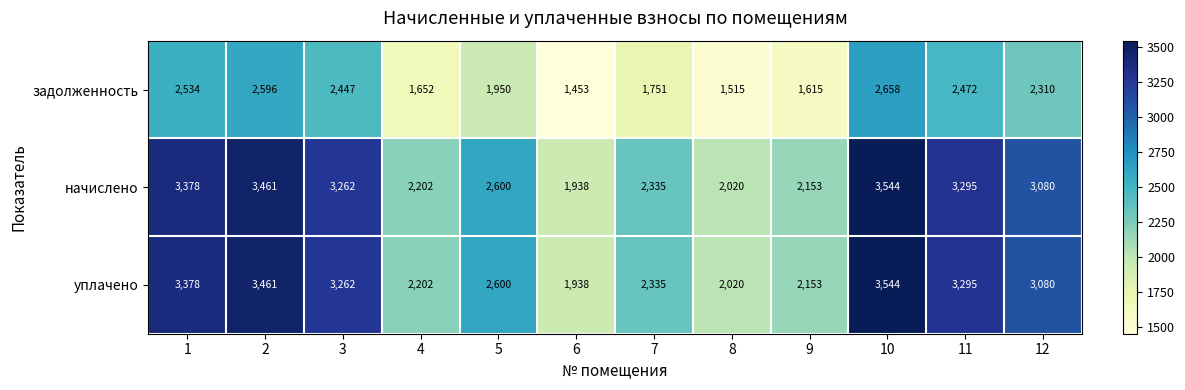

At which category is the sum across all series the highest?

10